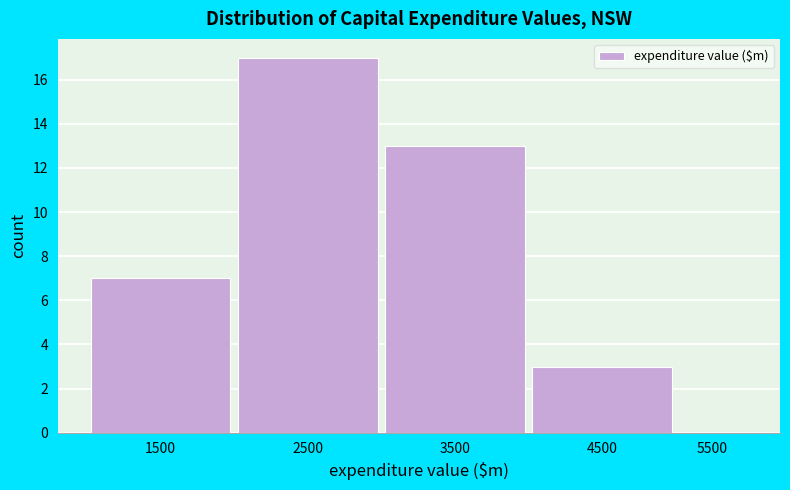

Reading right to left, list all the values displayed in this chart.

5500=0	4500=3	3500=13	2500=17	1500=7